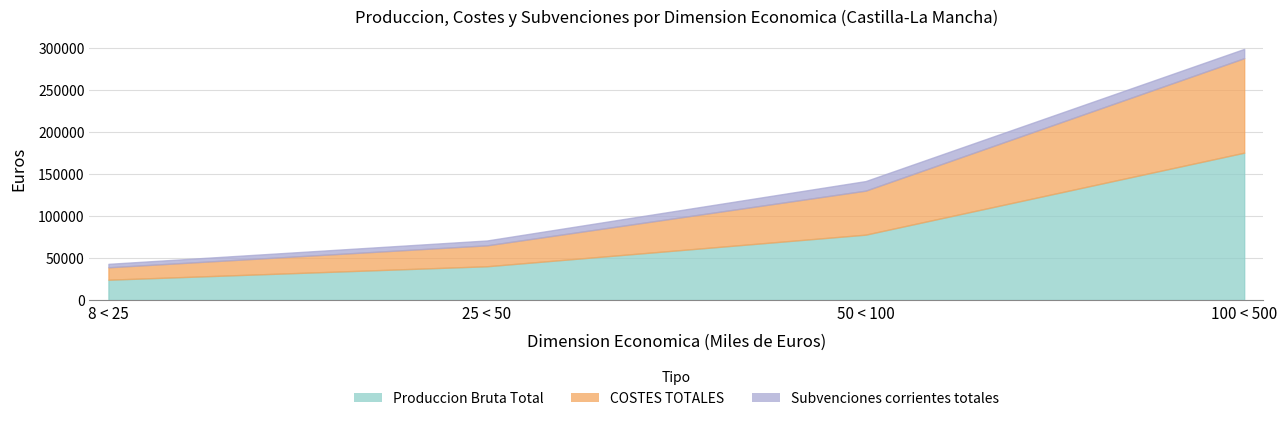

Count the Produccion Bruta Total values in the range 40192 to 175477.

3